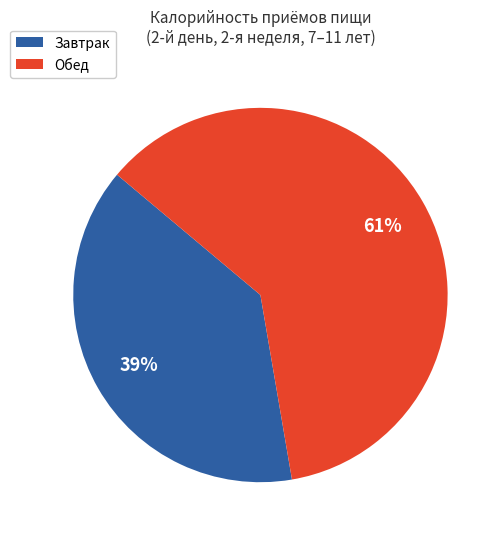

Which slice is the largest?

Обед